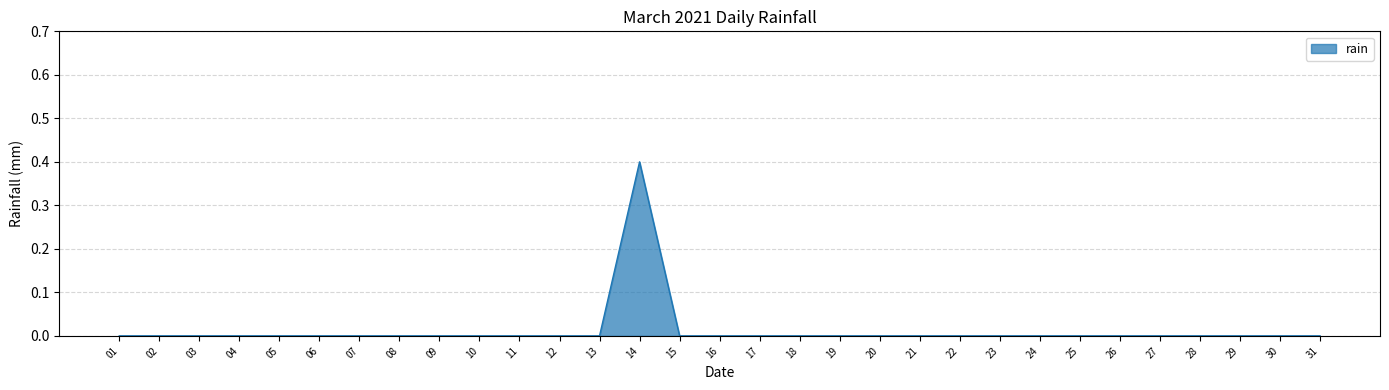

What is the greatest value displayed?

0.4